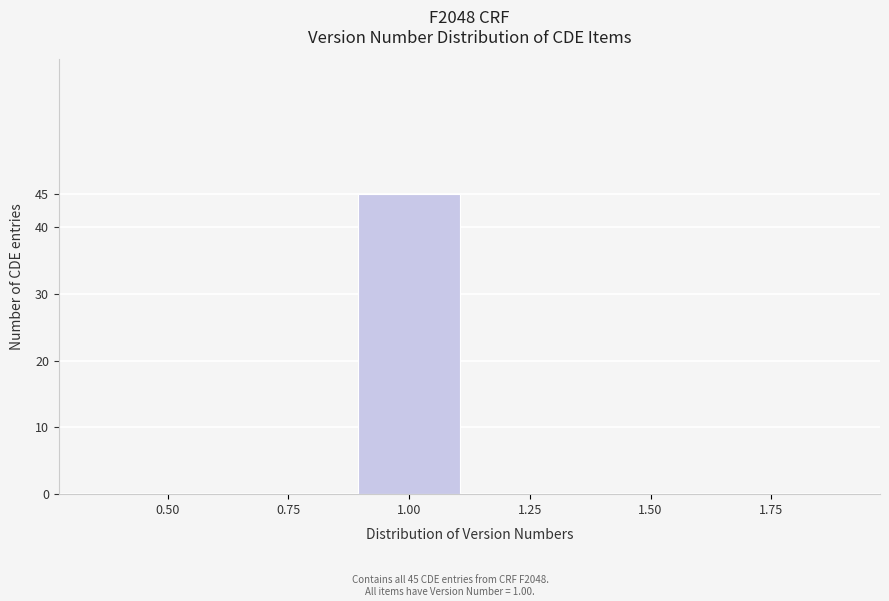

Reading right to left, what are all the values shown in this chart?

1.75=0	1.50=0	1.25=0	1.00=45	0.75=0	0.50=0